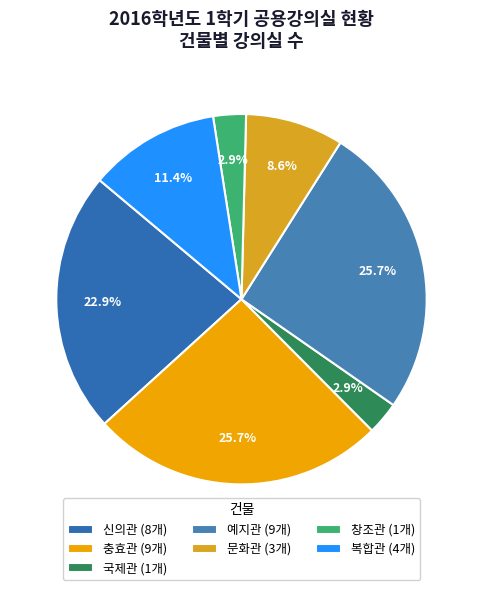

What percentage is the 국제관 slice, to the nearest percent?

3%